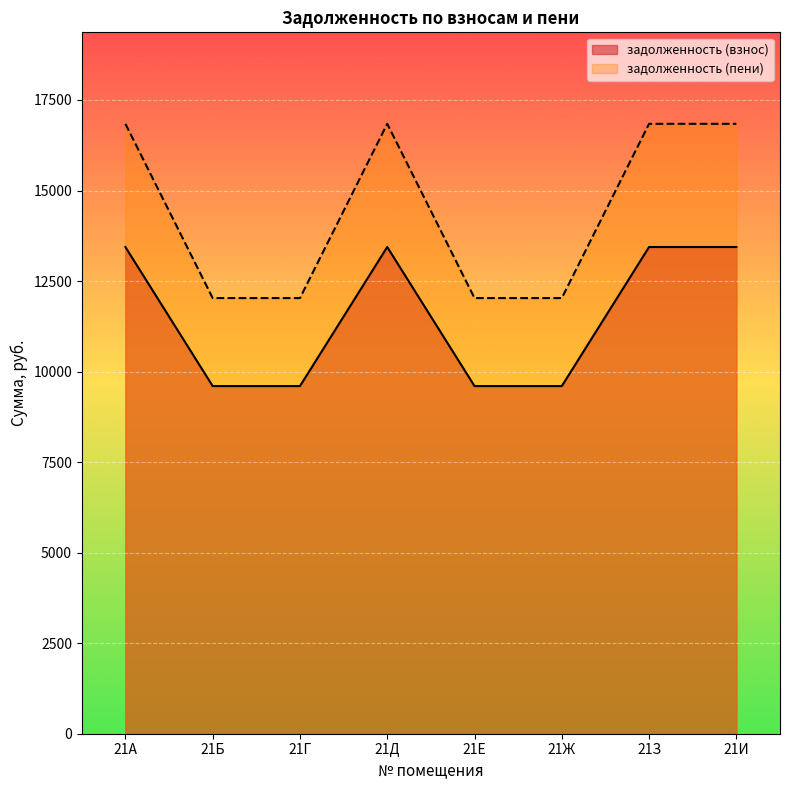

What is the value of the задолженность (взнос) point at the 5th from the left?

9600